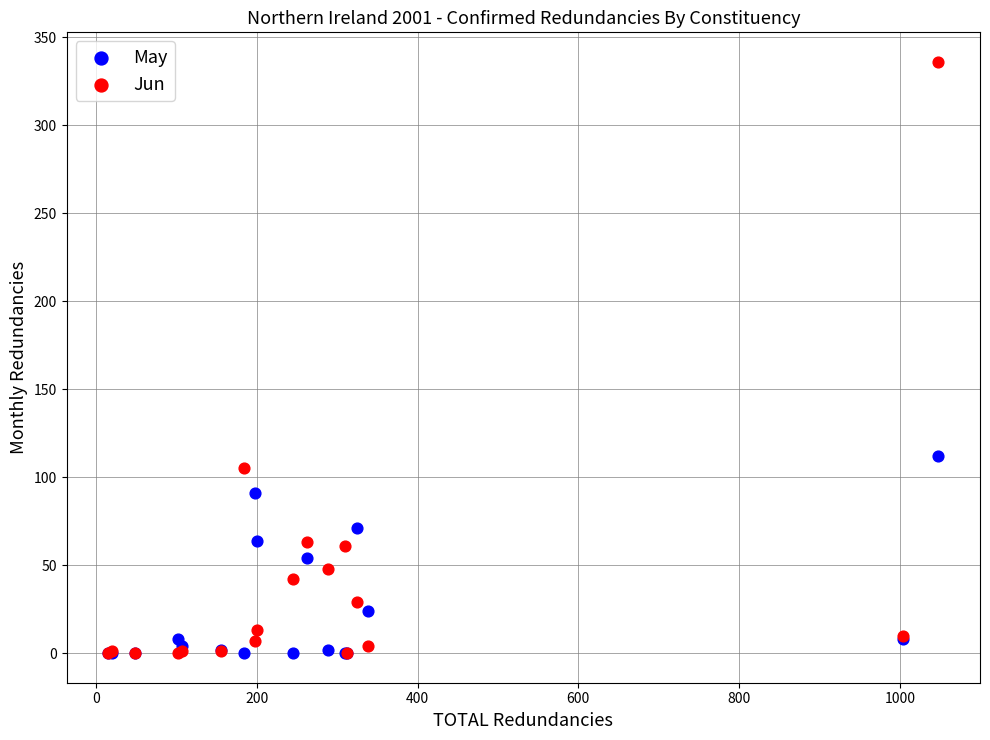

Across all series, what Y value is closest to 168?

112